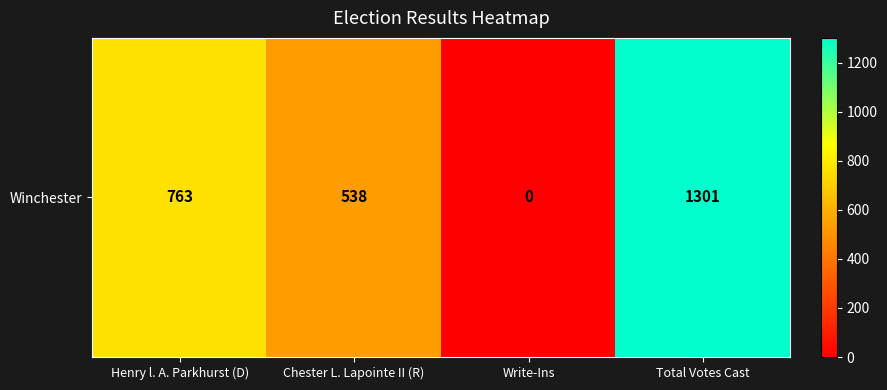

What is the difference between the maximum and minimum values?

1301